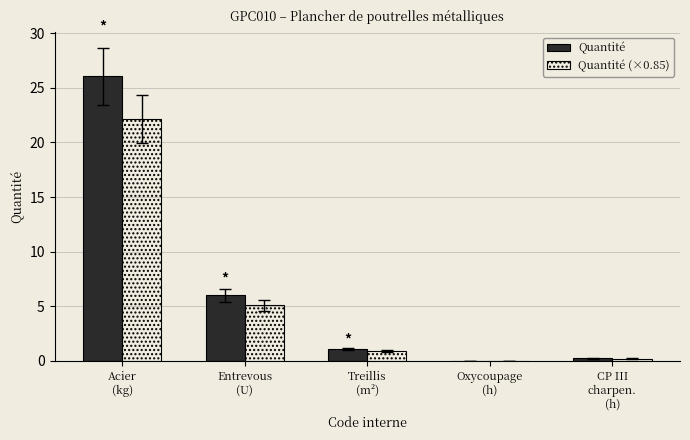

At which category is the sum across all series the highest?

Acier
(kg)